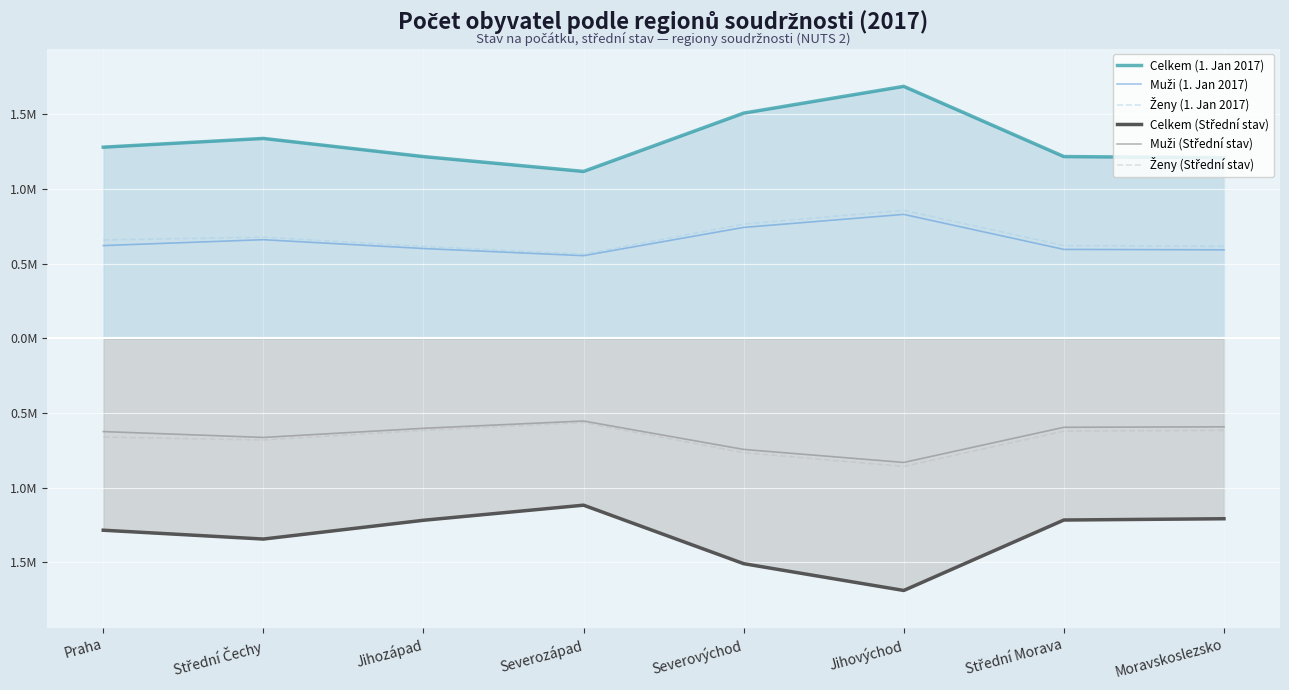

Which series has the largest total across all categories?

Celkem (1. Jan 2017)